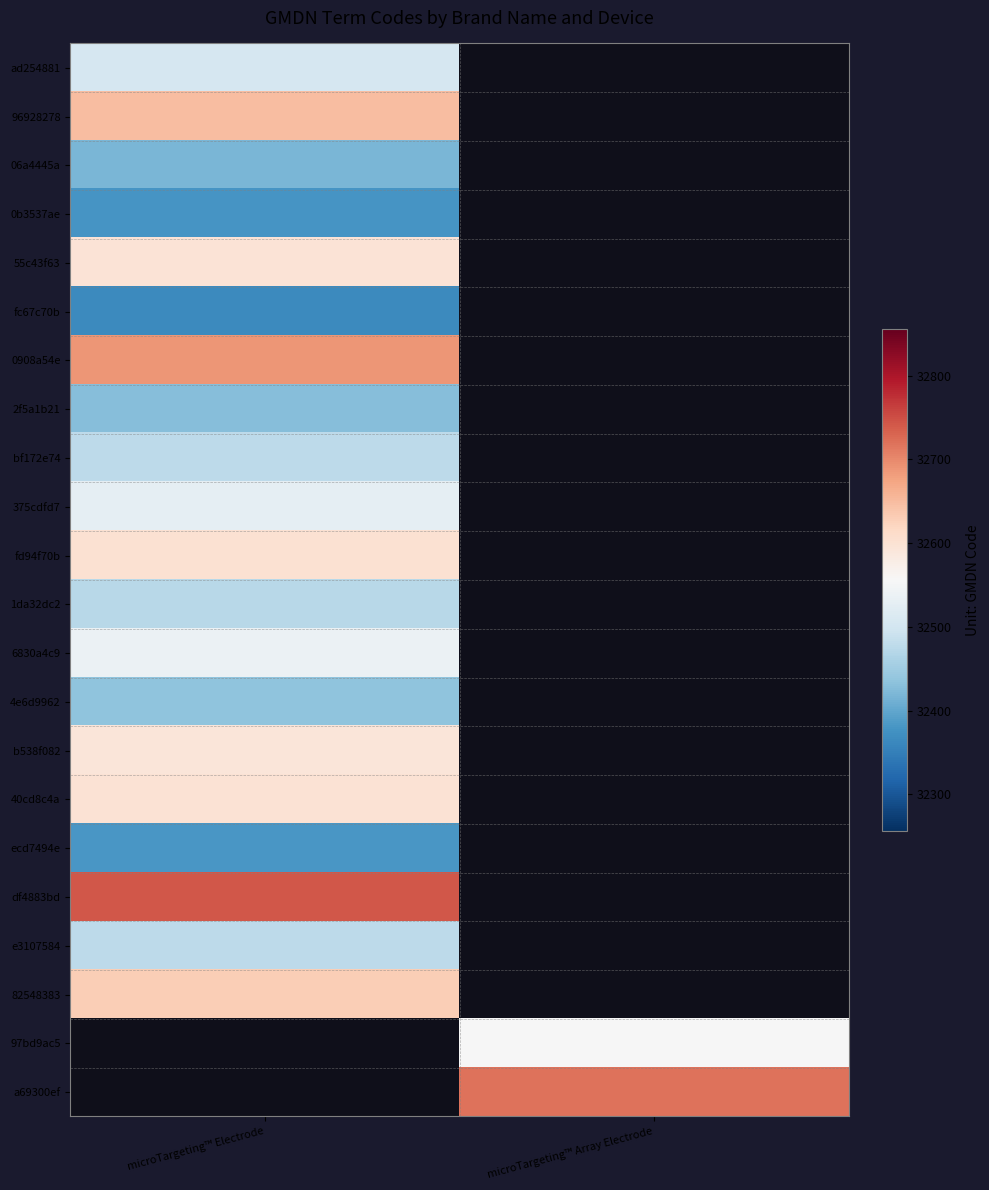

What is the difference between the highest and lowest values at microTargeting™ Electrode?

378.0